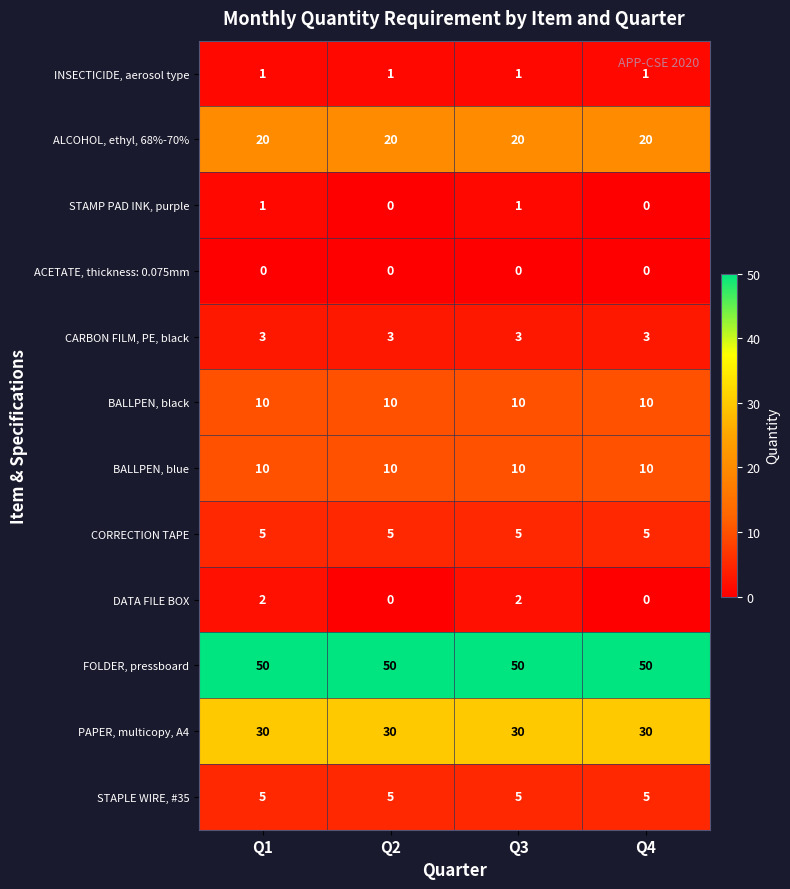

Which series has the widest spread of values?

DATA FILE BOX